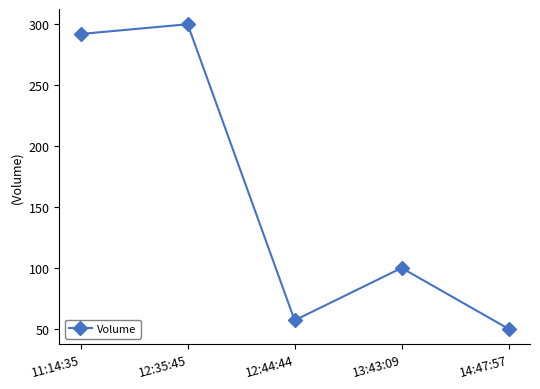

True or false: there are more than 2 points higher than both neighbors.

False